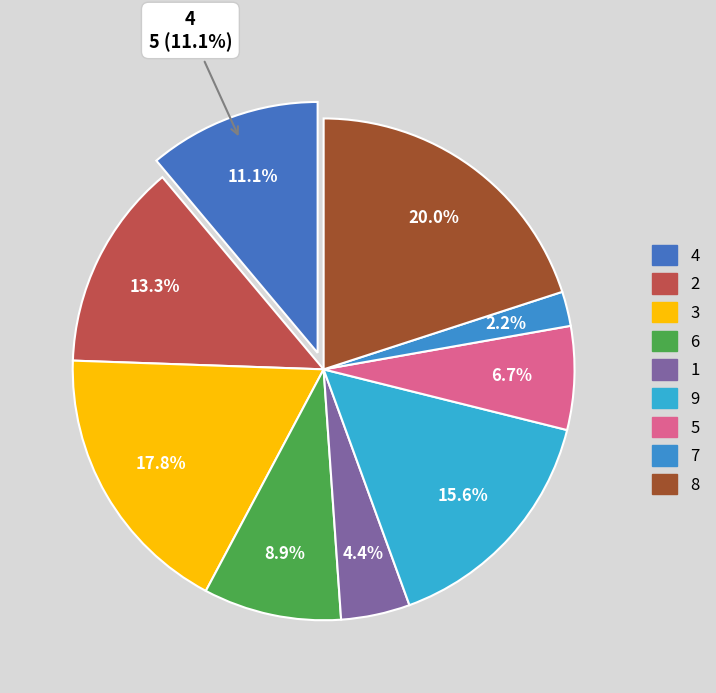

How many segments does this pie chart have?

9